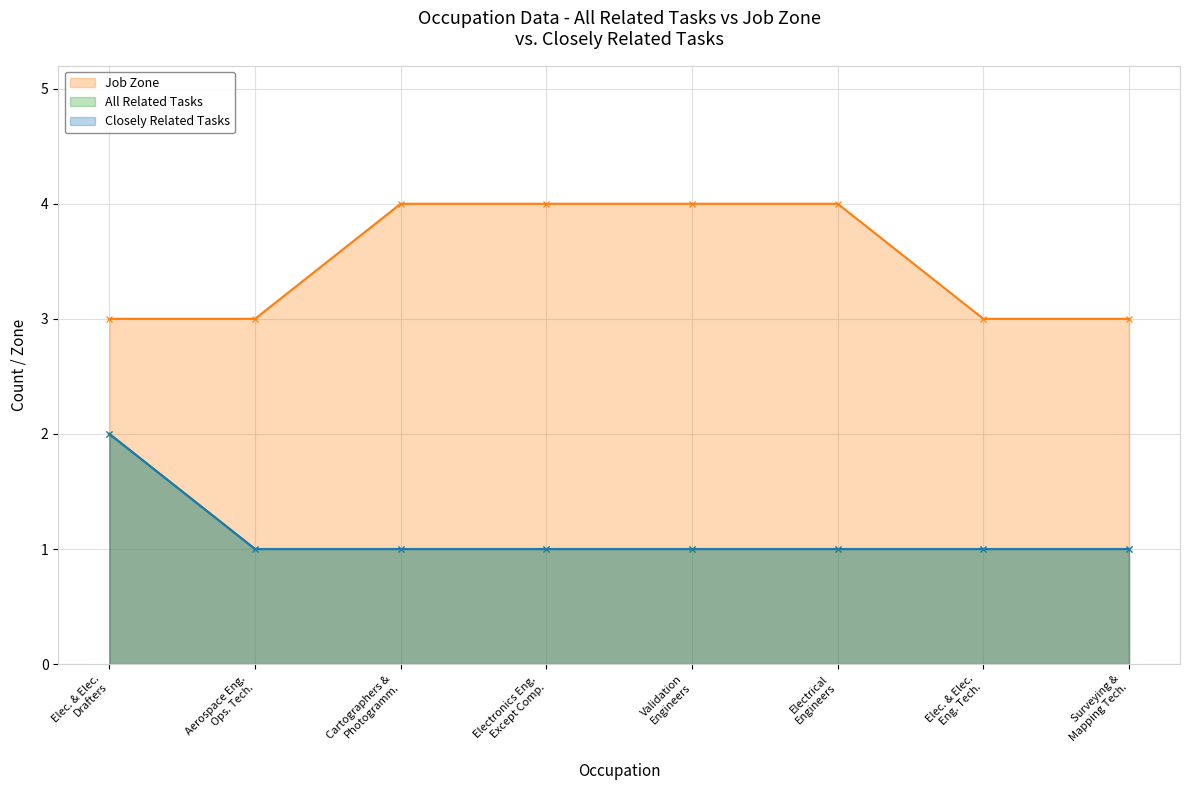

At how many categories does at least one series exceed 3?

4